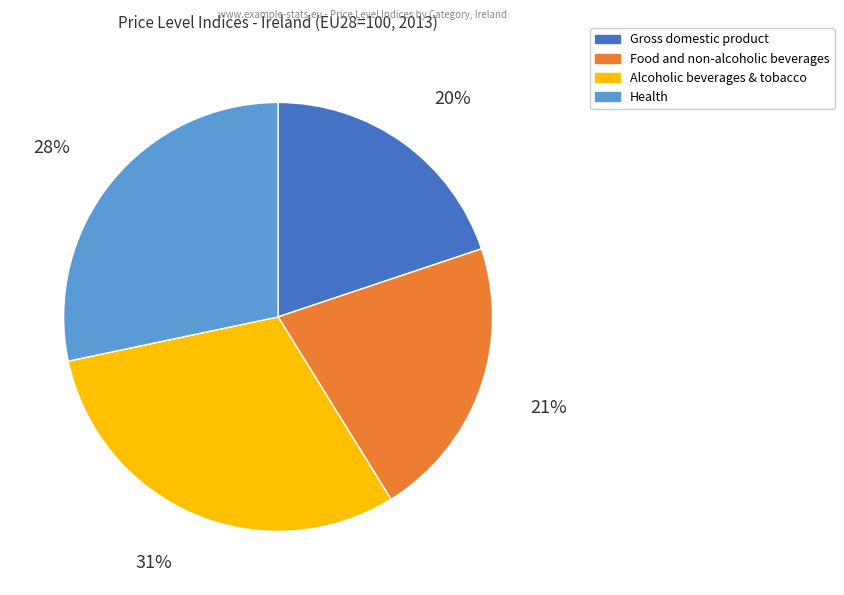

Is there a majority slice in this chart?

No